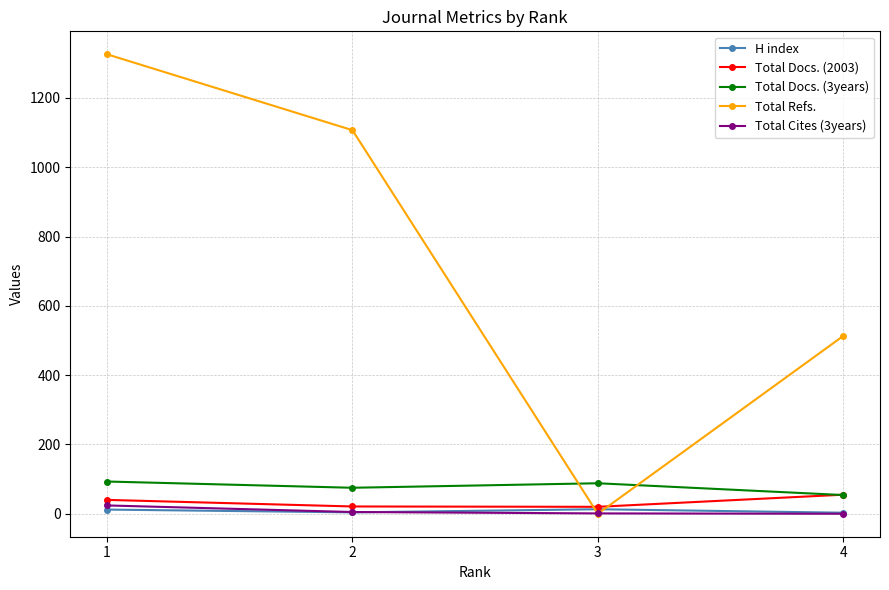

What are all the series names shown in the legend?

H index, Total Docs. (2003), Total Docs. (3years), Total Refs., Total Cites (3years)